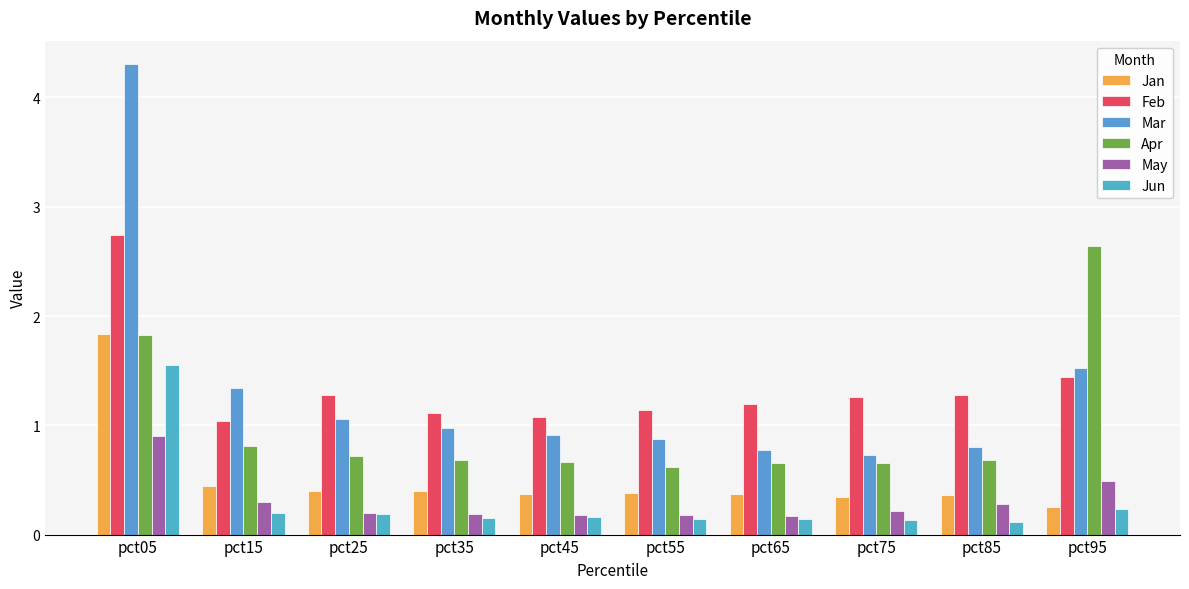

What is the average value of the May series?

0.3